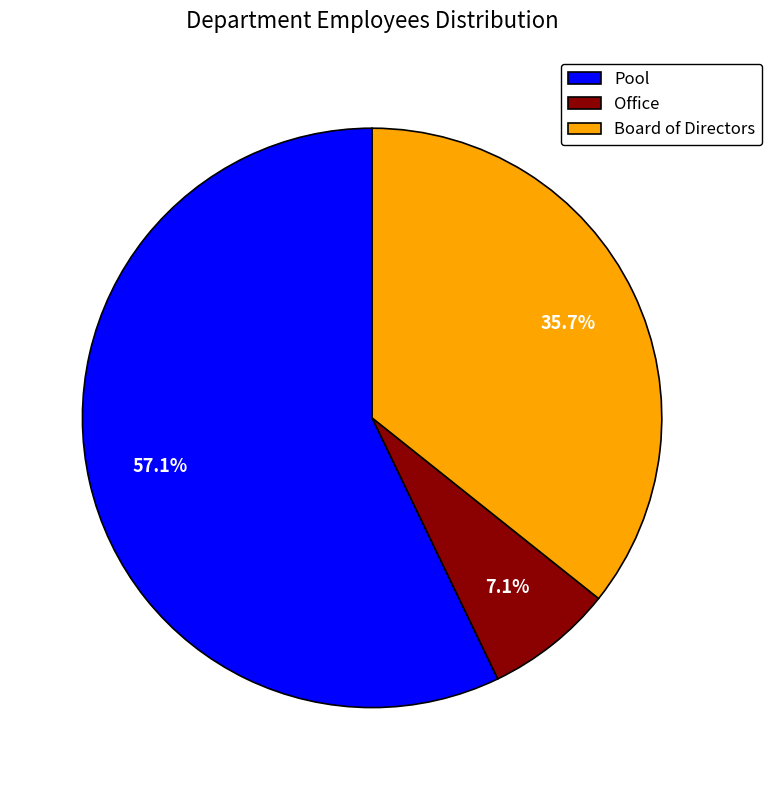

How many segments does this pie chart have?

3